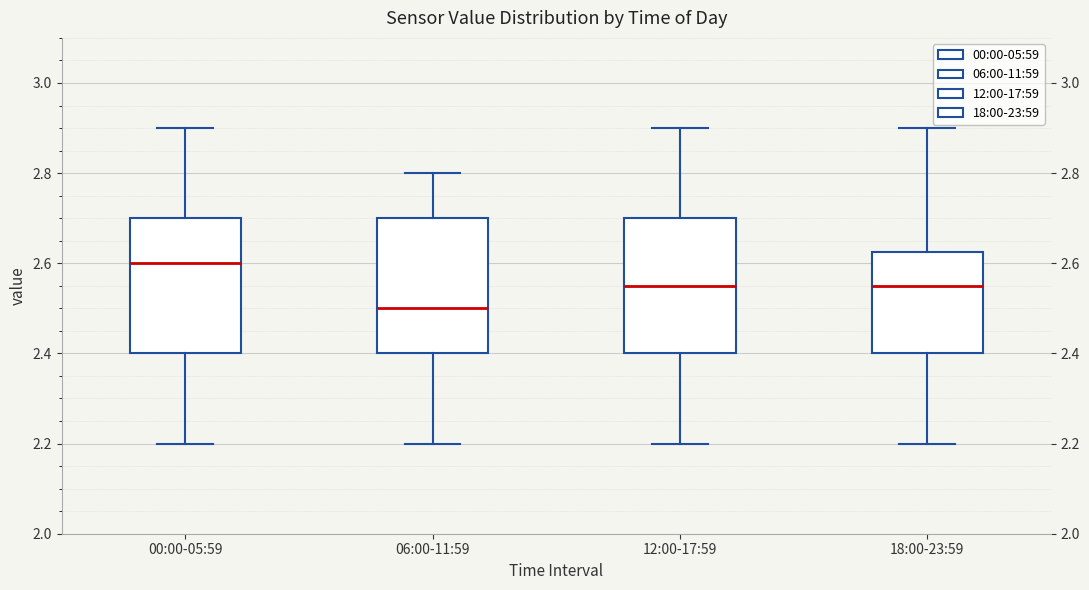

Where is the lower edge of the box for 00:00-05:59 on the y-axis? The values are not printed on the chart, so give them approximately, as read against the axis.

2.40